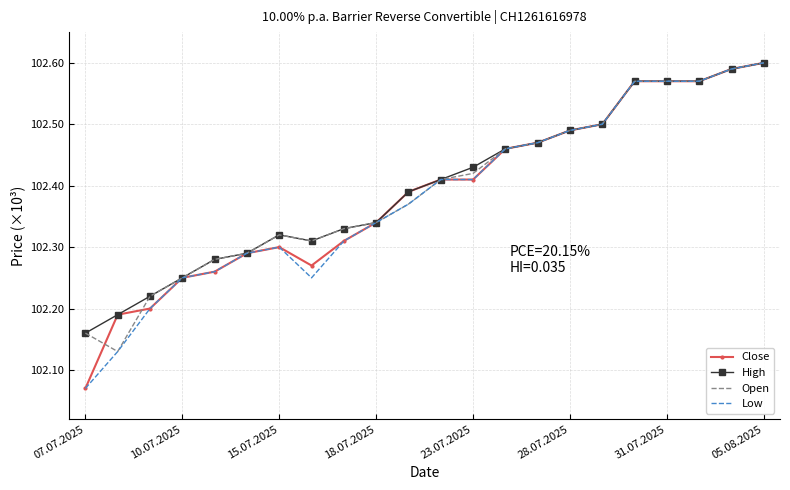

True or false: Close and Open intersect in this chart.

True